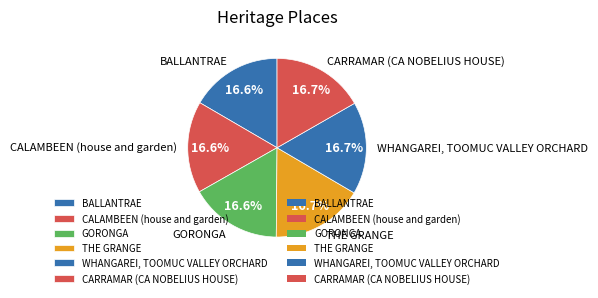

Is there any slice that represents more than half of the pie?

No